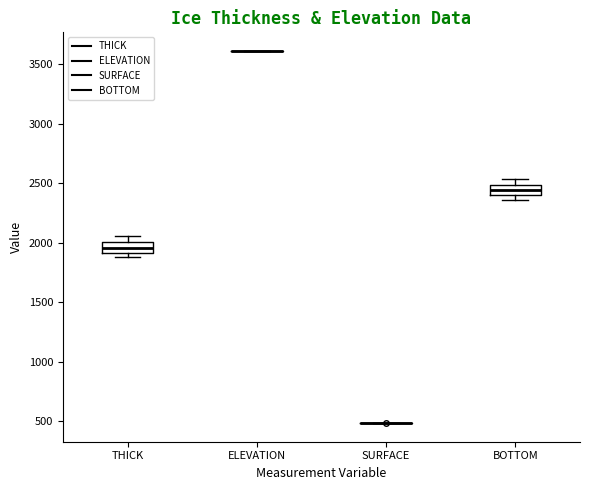

Reading left to right, read every box against the y-axis: the position of its median line, the range the box covers, and the ends of its whiskers. The values are not printed on the chart, so give them approximately, as read against the axis.

THICK: median 1950, box 1900 to 2000, whiskers 1900 (just below the box's lower edge) to 2050
ELEVATION: box collapsed to a line at 3600, whiskers 3600 to 3600
SURFACE: box collapsed to a line at 500, whiskers 500 to 500
BOTTOM: median 2450, box 2400 to 2500, whiskers 2350 to 2550